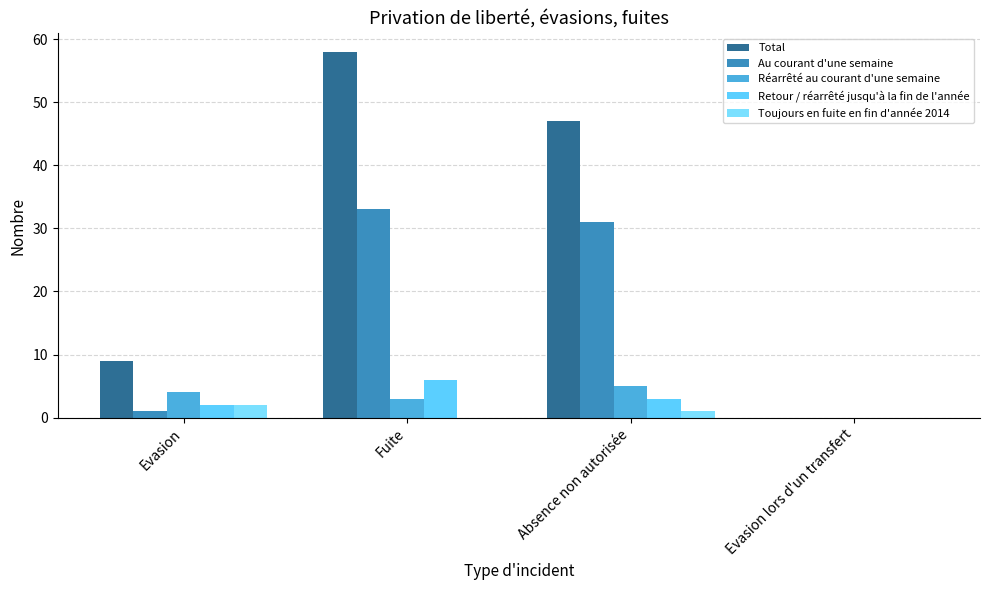

Which series changed the most between Evasion and Absence non autorisée?

Total